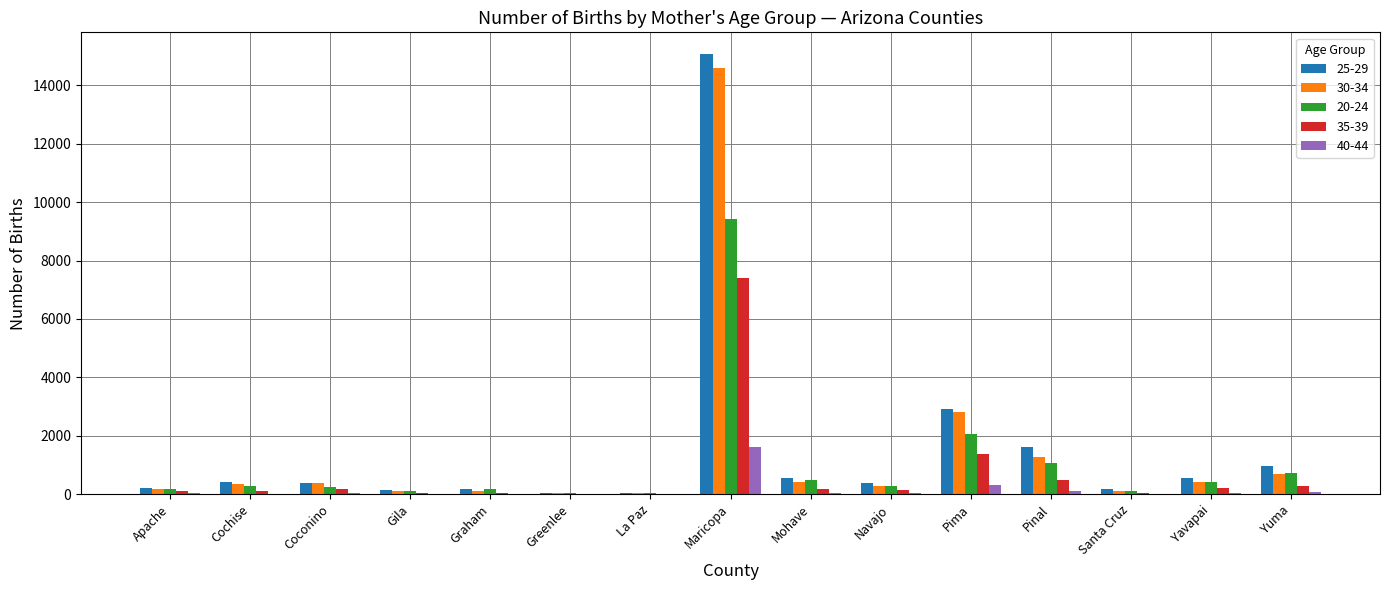

What is the total value across all series at Maricopa?

48098